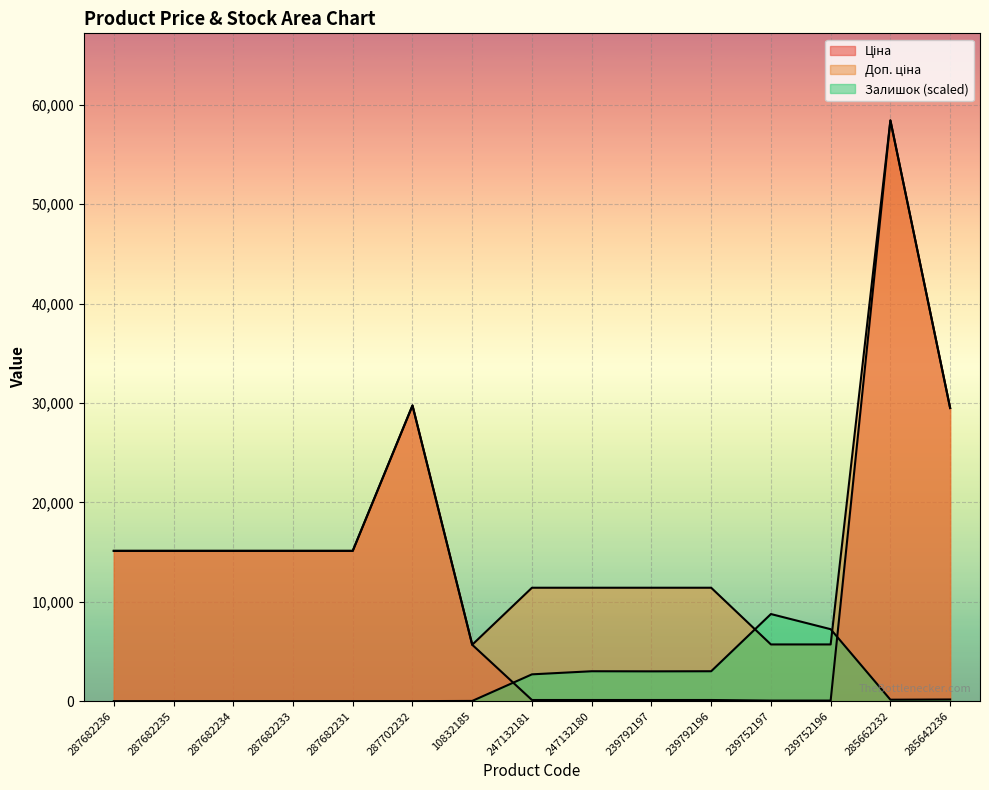

Rank the categories by Залишок value from lowest to highest.

287682236, 287682235, 287682234, 287682233, 287682231, 287702232, 10832185, 285662232, 285642236, 247132181, 239792197, 247132180, 239792196, 239752196, 239752197